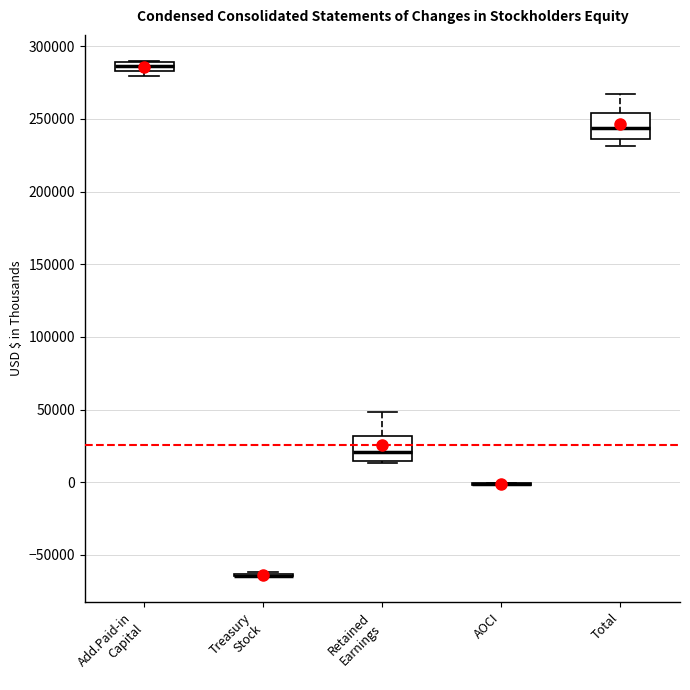

Where does the median line of the box for Total sit on the y-axis? The values are not printed on the chart, so give them approximately, as read against the axis.

245000